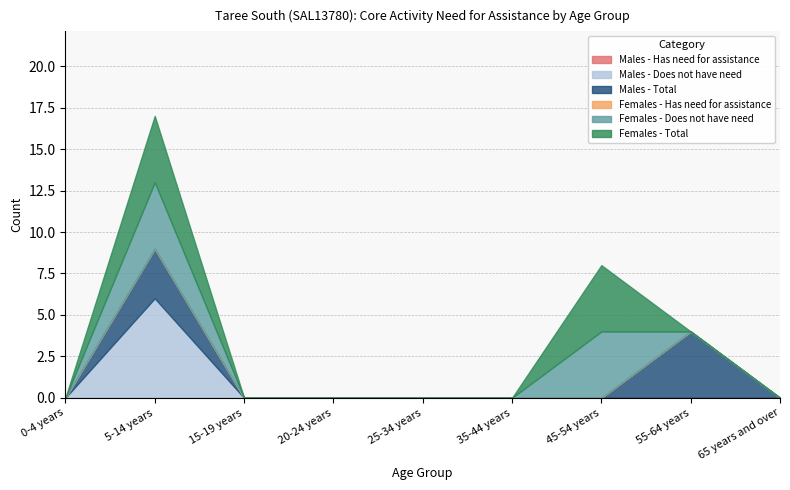

What is the spread (max minus min) of values at 55-64 years?

4